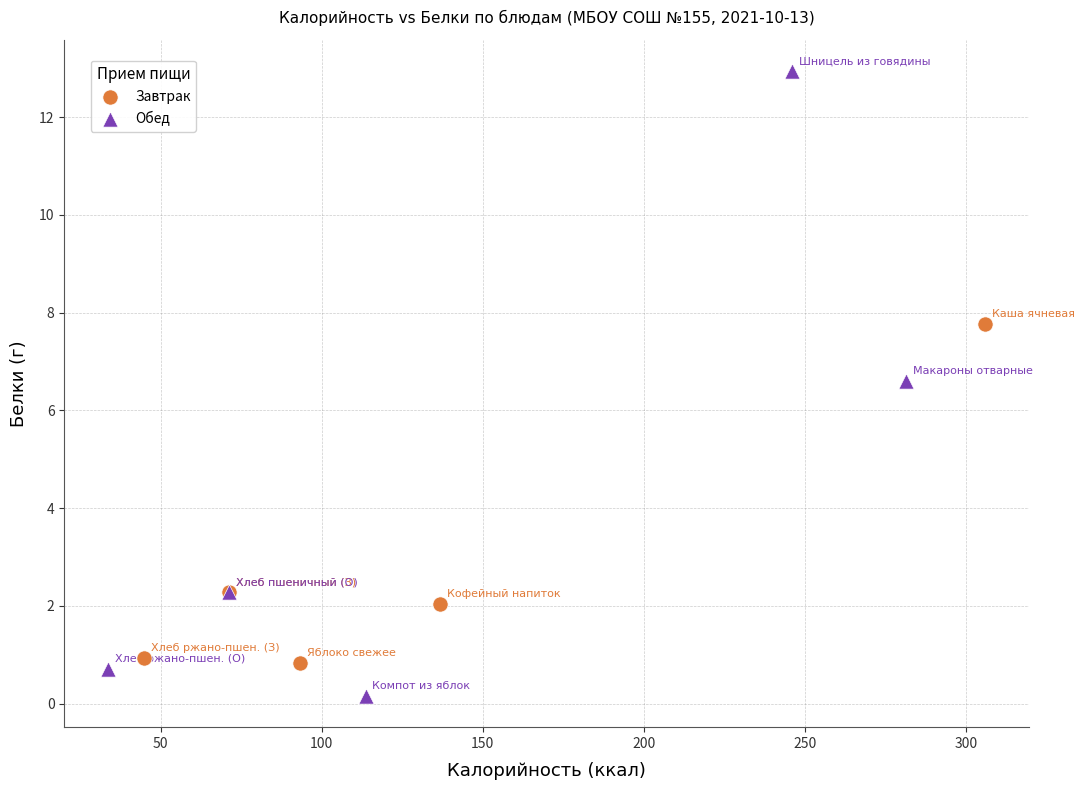

Which series has the widest spread of Y values?

Обед